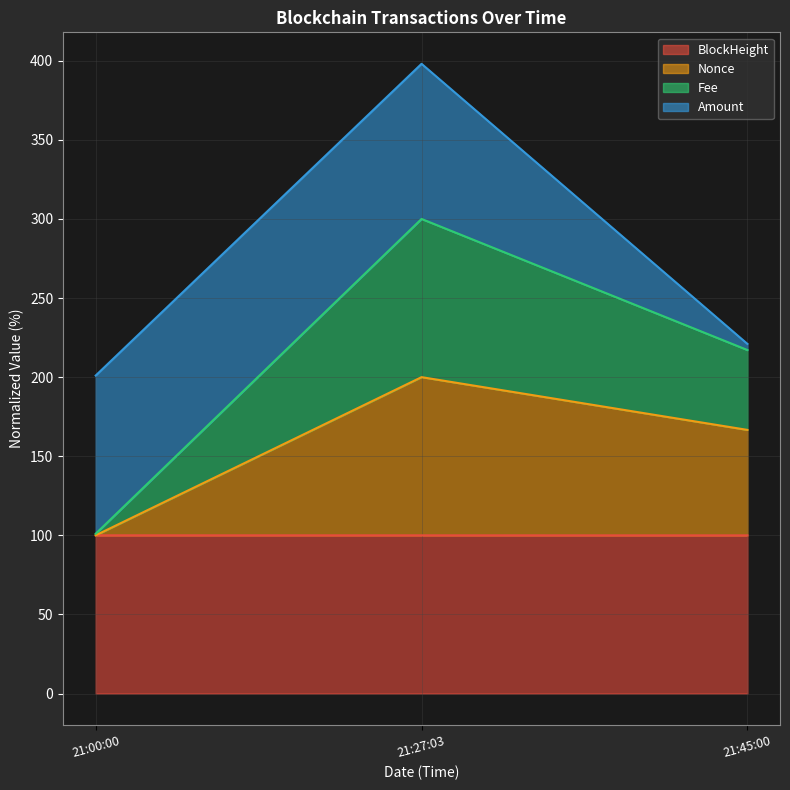

The BlockHeight series shows 100.0 at 21:45:00. True or false?

True